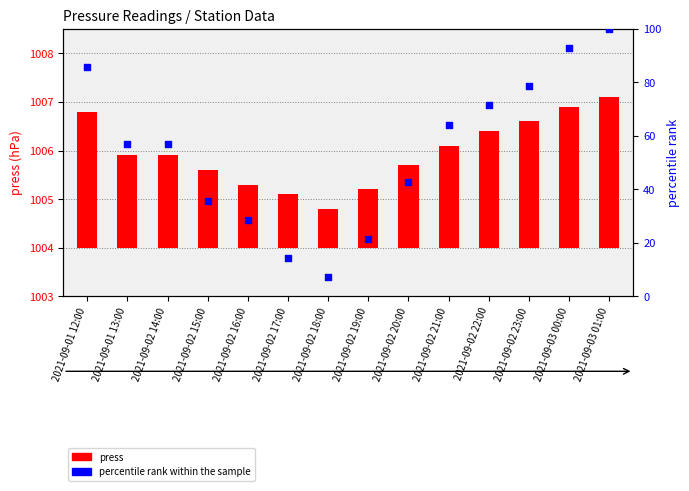

At how many categories does at least one series exceed 62?

6